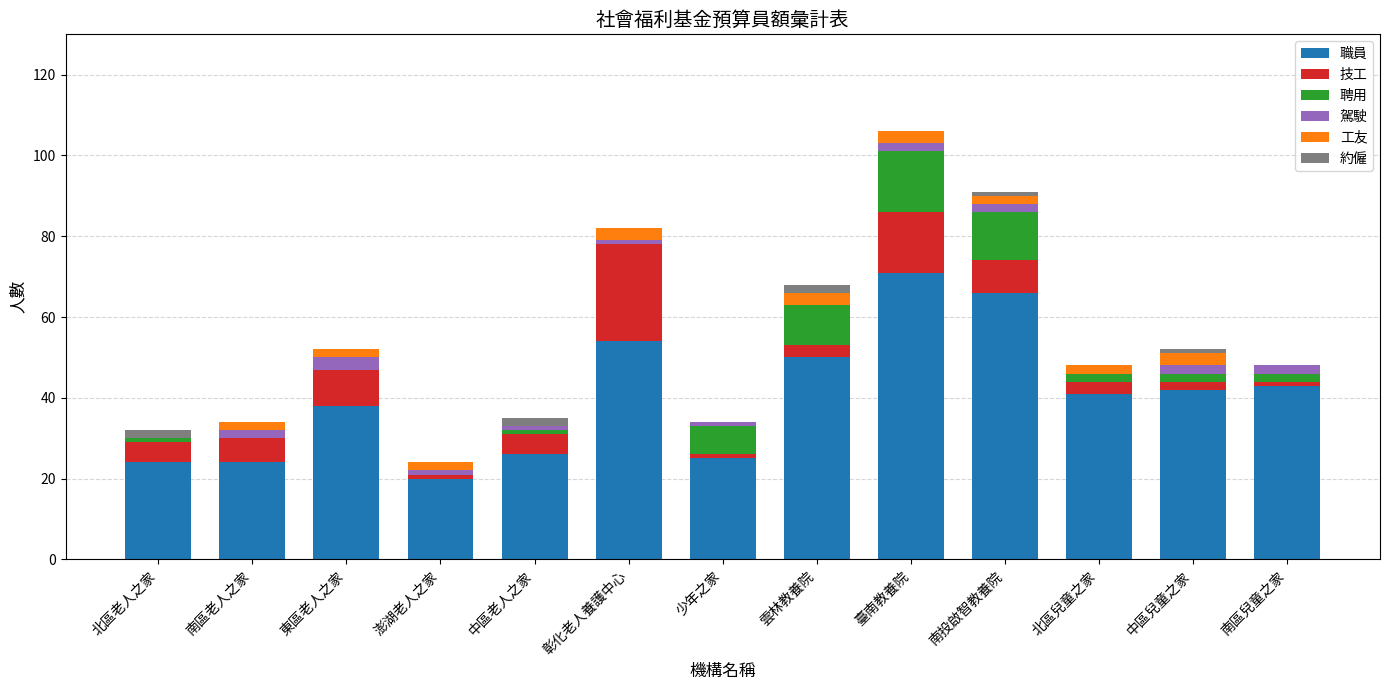

At which label does 職員 reach its peak?

臺南教養院